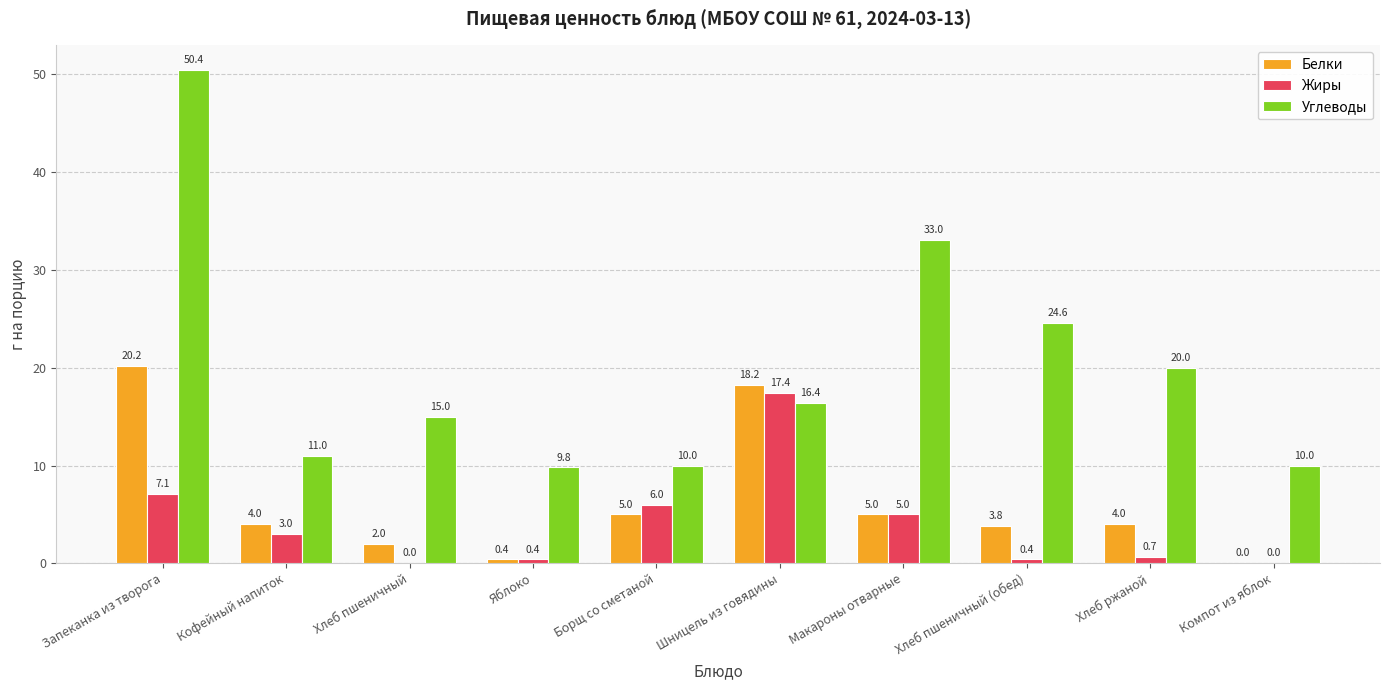

Which series changed the most between Хлеб пшеничный and Компот из яблок?

Углеводы